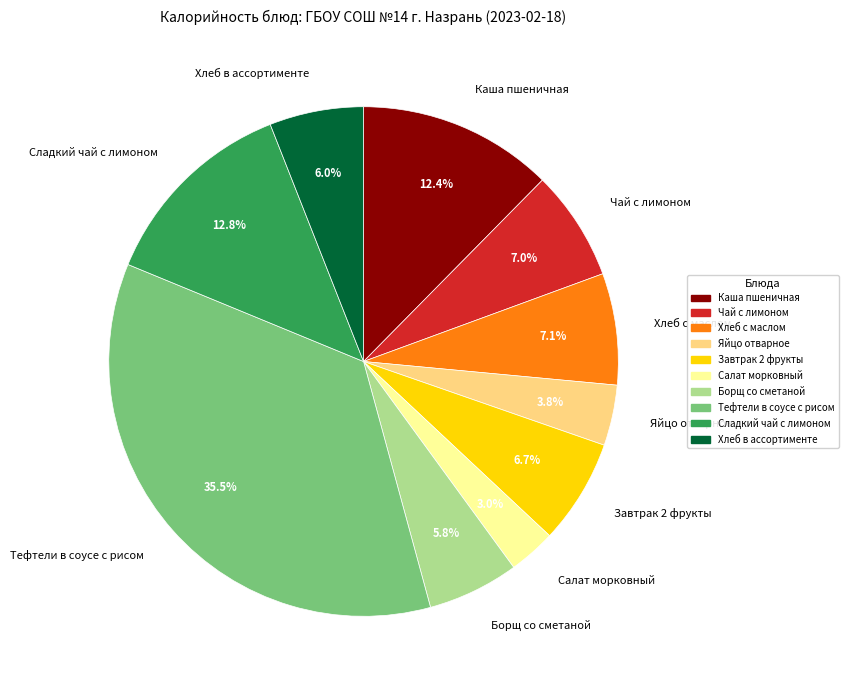

What percentage is the Каша пшеничная slice, to the nearest percent?

12%